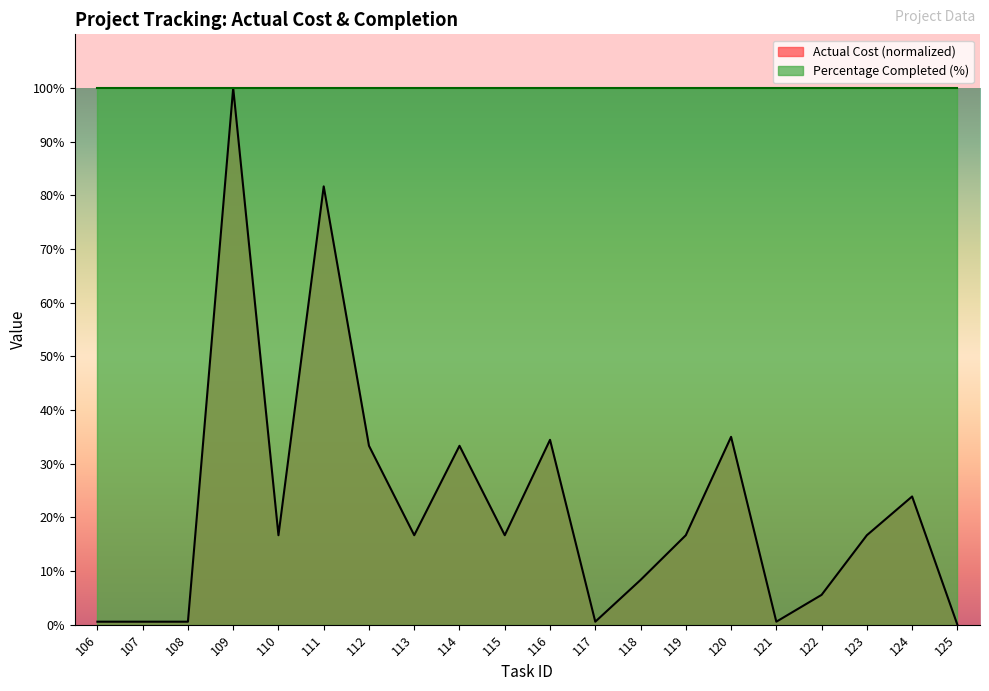

How many points are higher than both their immediate neighbors (excluding endpoints)?

6